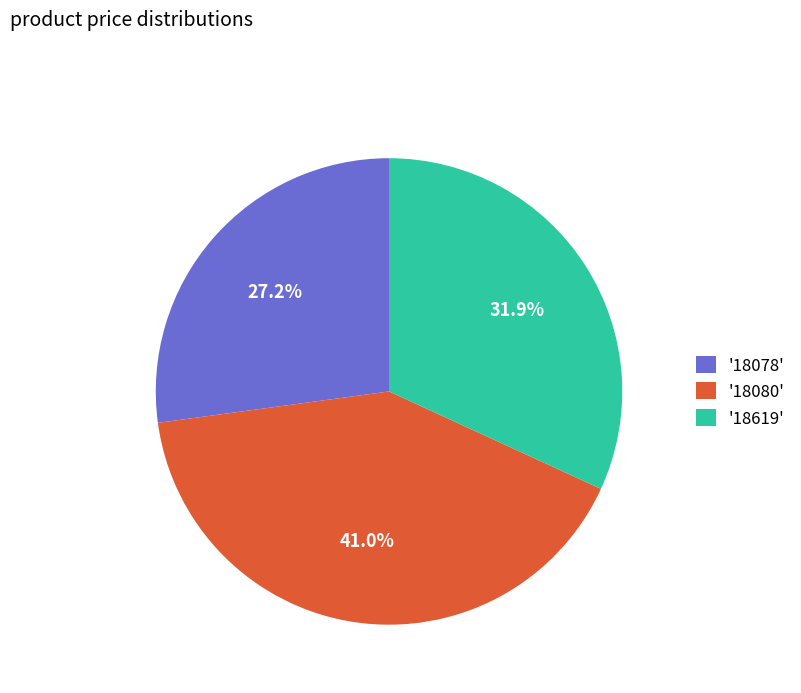

Is there a majority slice in this chart?

No